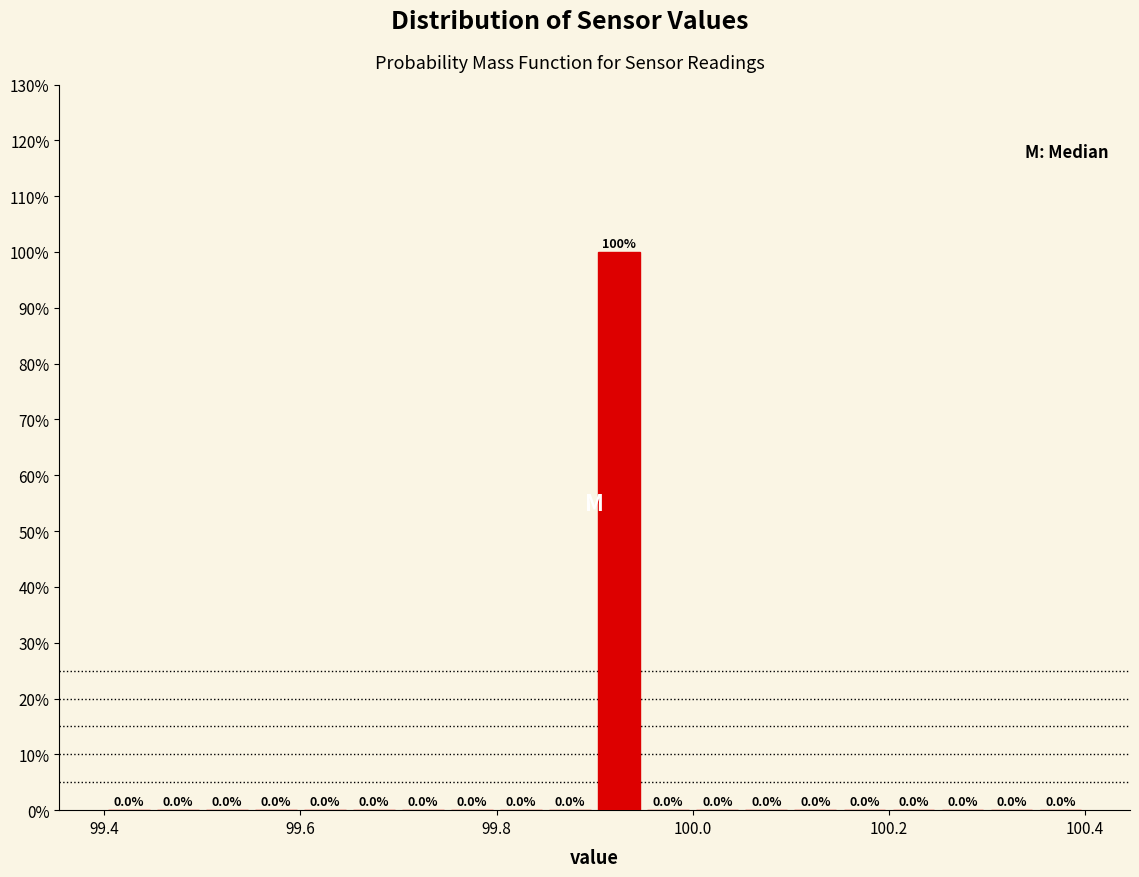

Around what value on the x-axis is the tallest bar? Give the approximate position of its centre, as read against the axis.

99.92